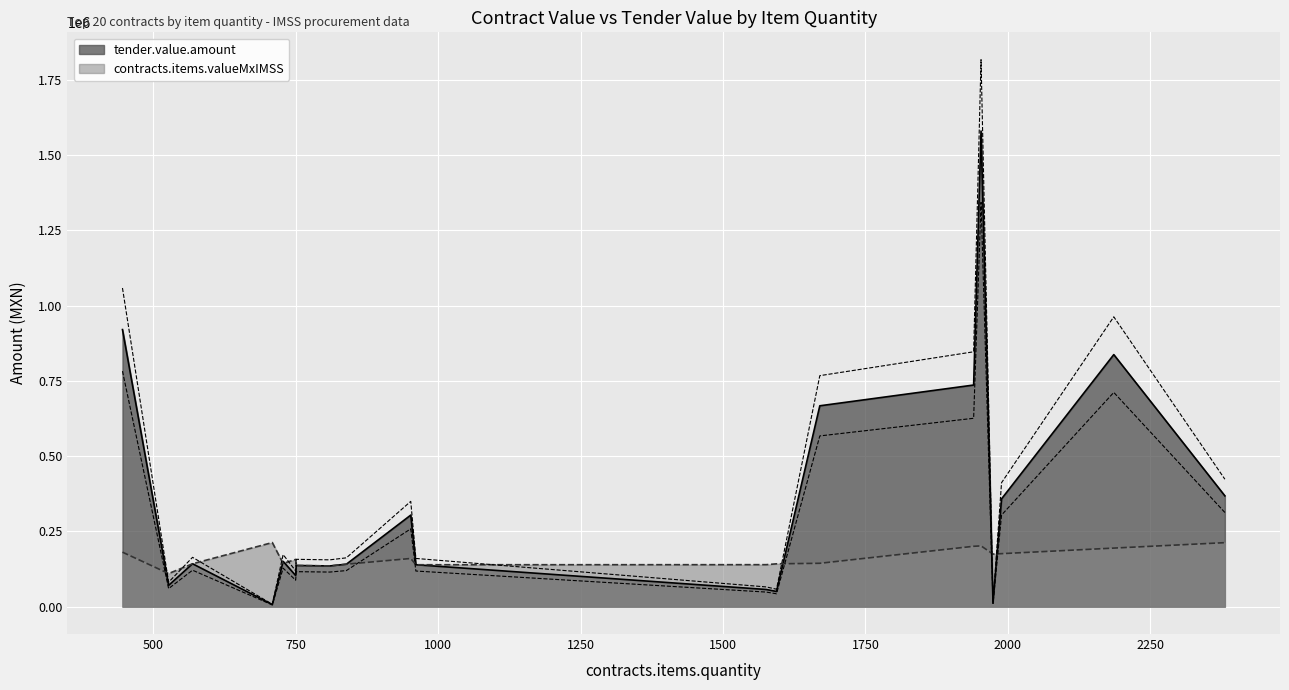

Read the tender.value.amount value at 2186.

837461.2